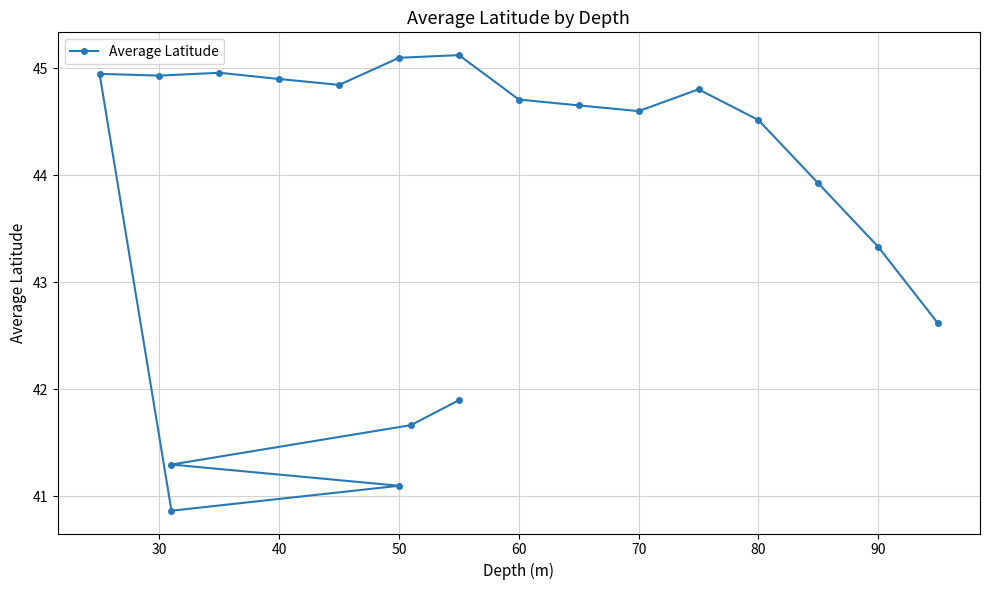

True or false: the data has more than 0 interior local peaks.

True